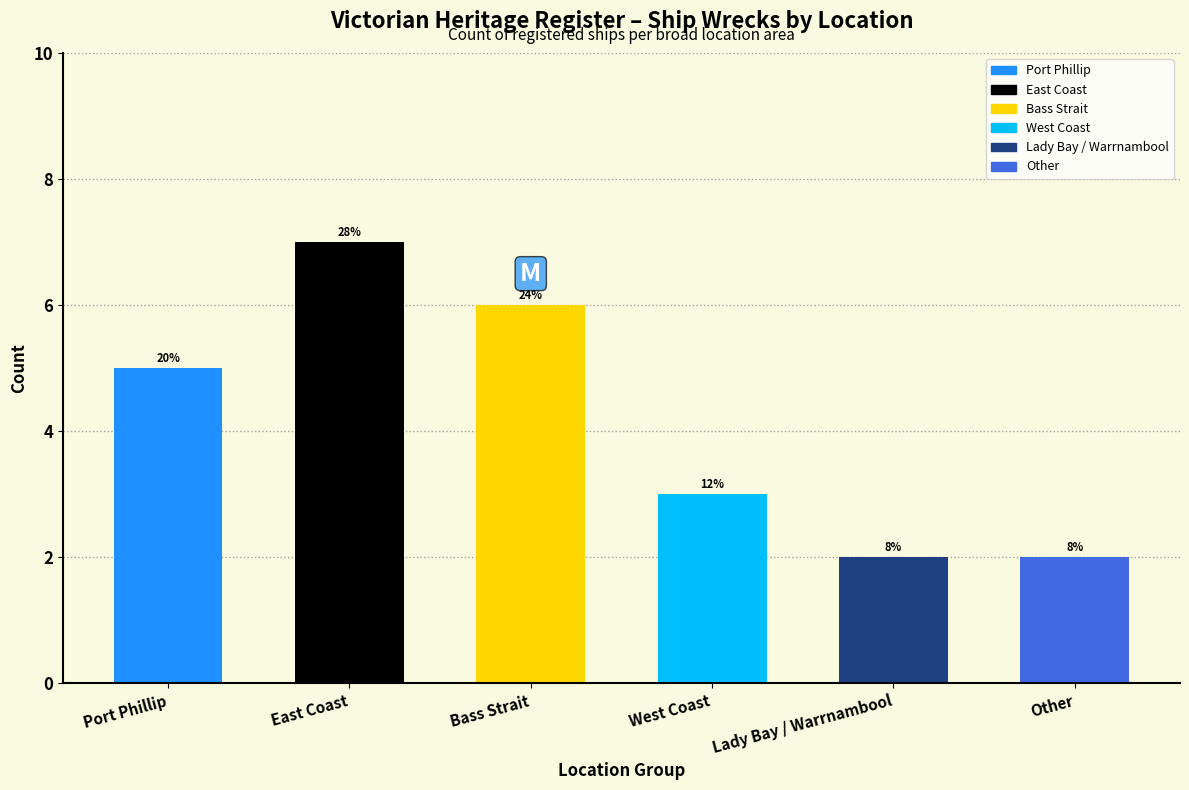

What is the value of the 4th bar from the left?

3